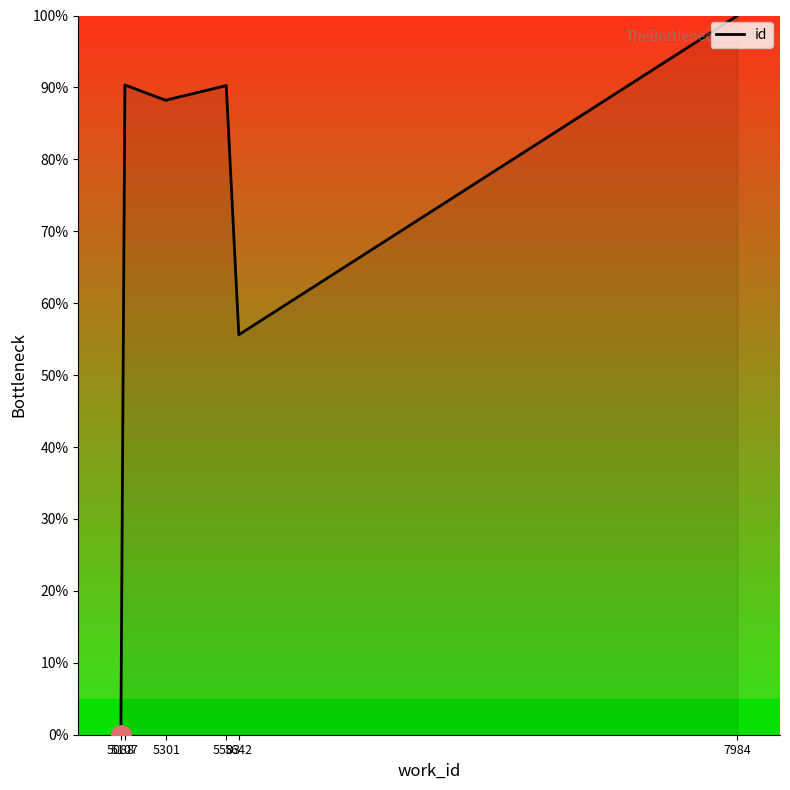

The value at 5642 is 55.6. True or false?

True